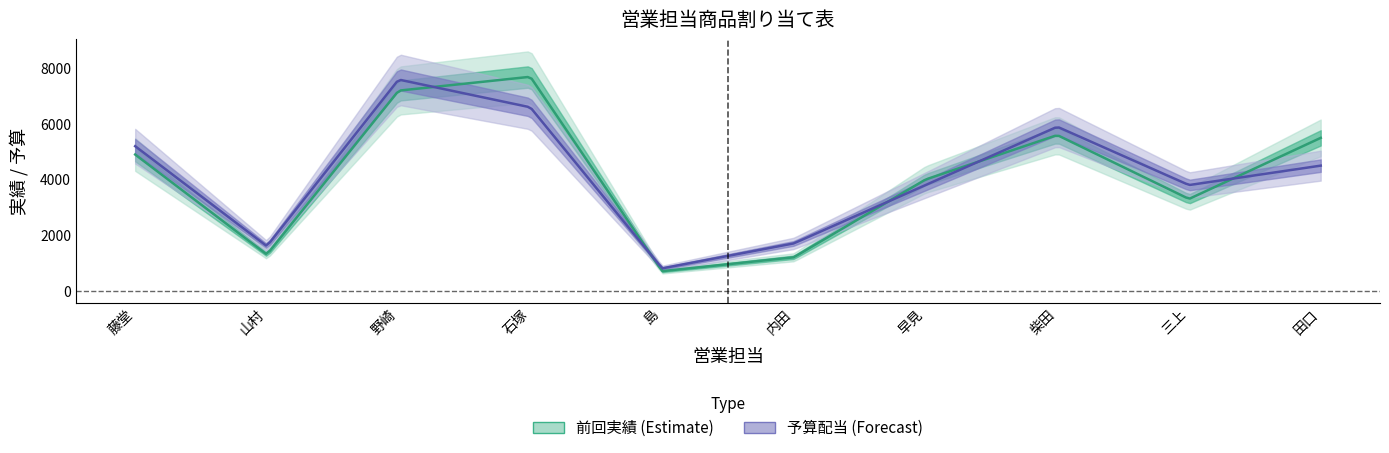

Reading right to left, list all the values displayed in this chart.

前回実績: 5500	3300	5600	4000	1200	700	7700	7200	1300	4900
予算配当: 4500	3800	5900	3800	1700	800	6600	7600	1600	5200